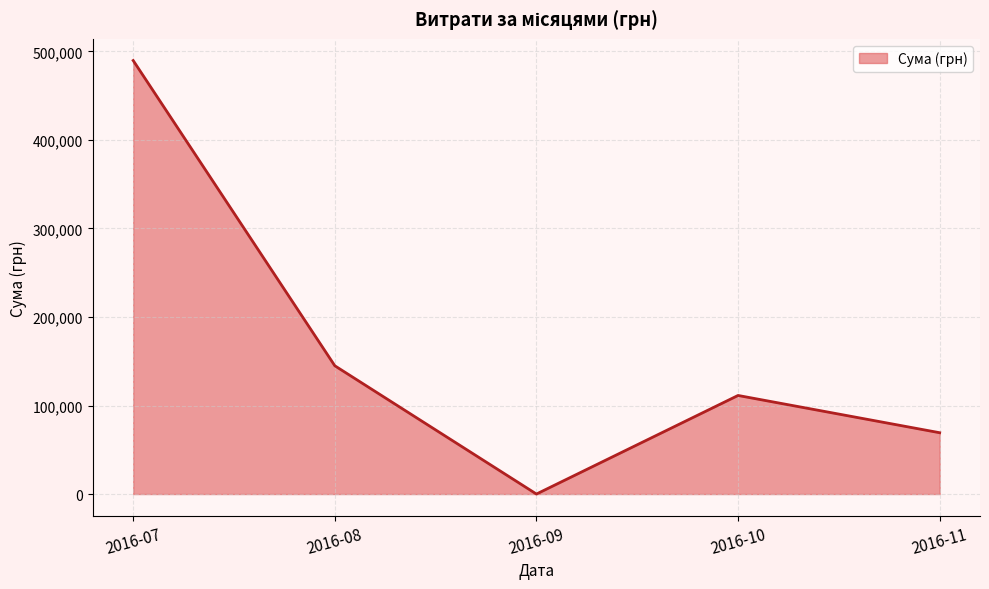

Count the number of data series in this chart.

1